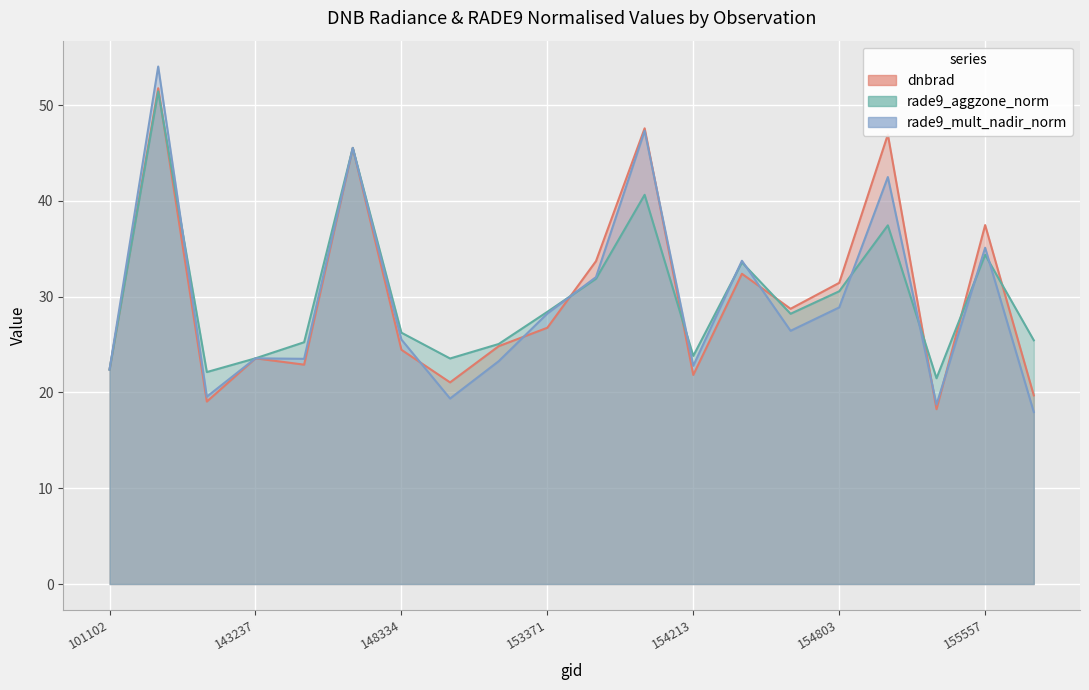

At 154803, list the series in order from largest to smallest.

dnbrad, rade9_aggzone_norm, rade9_mult_nadir_norm